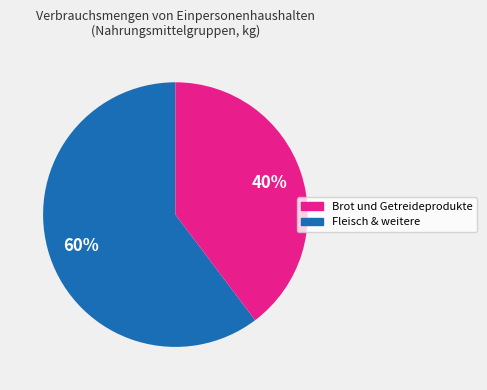

Is it true that Brot und Getreideprodukte is 75% of the pie?

False